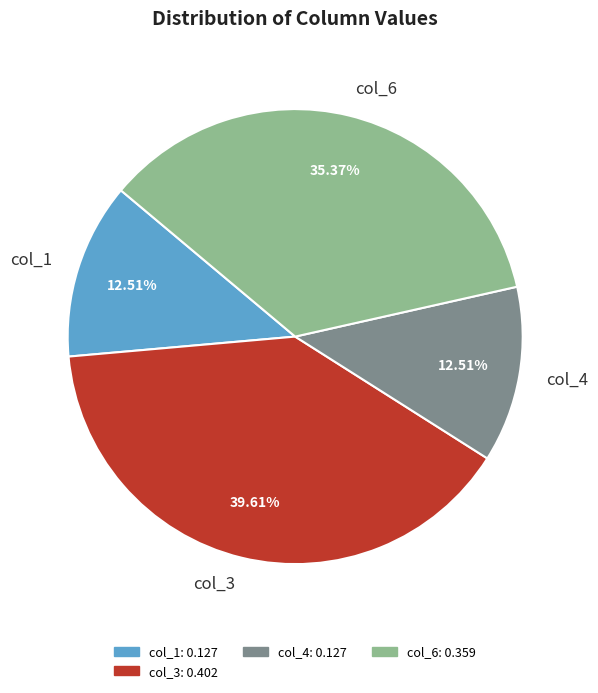

To the nearest percent, what portion does col_1 represent?

13%